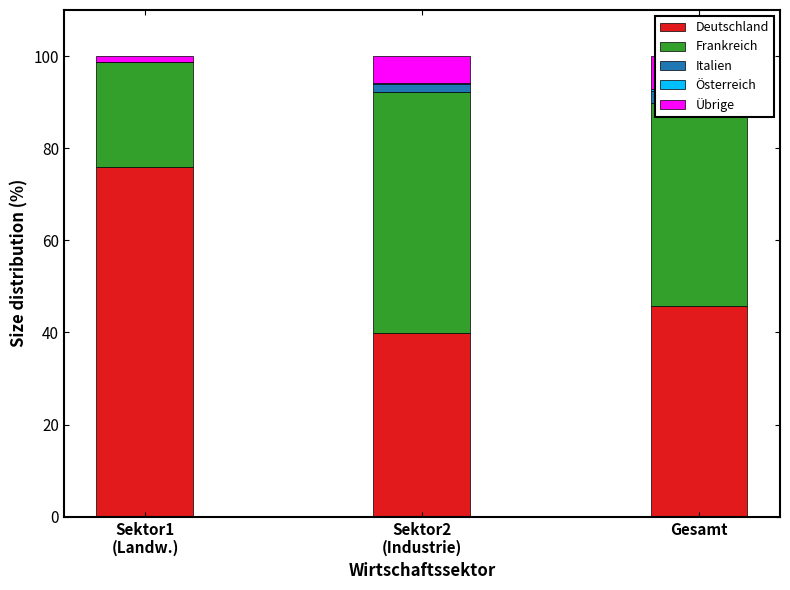

Between Sektor2
(Industrie) and Sektor1
(Landw.), which is larger?

Sektor1
(Landw.)